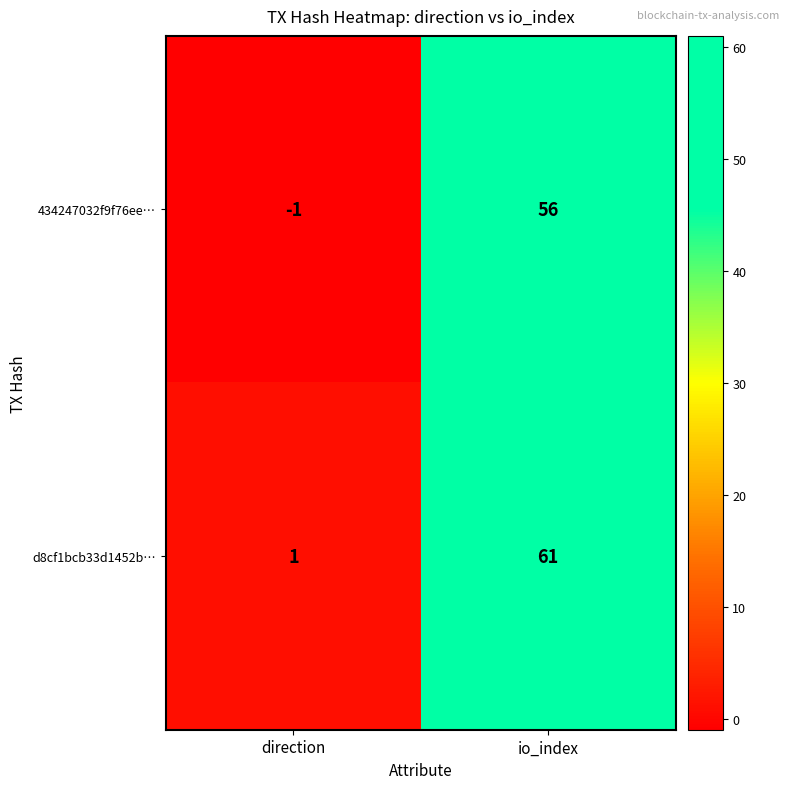

Reading left to right, extract all data points from this chart.

434247032f9f76ee…: -1	56
d8cf1bcb33d1452b…: 1	61